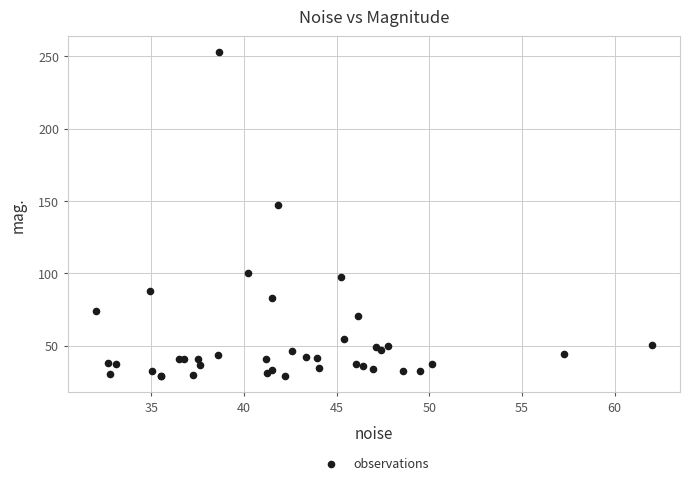

What Y value in the scatter plot is closest to 140?

147.4